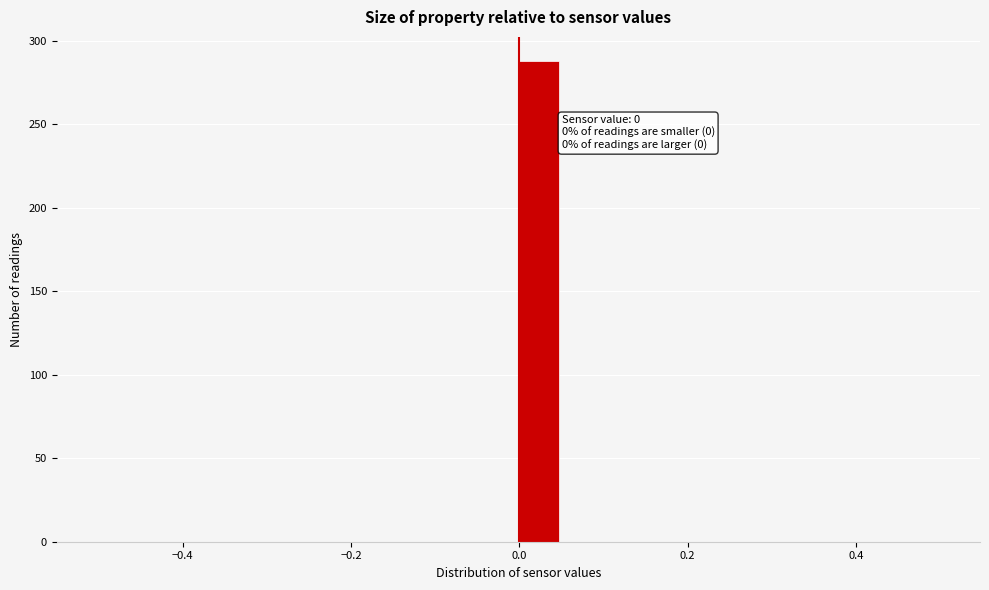

Read against the x-axis, roughly where is the centre of the tallest bar?

0.02